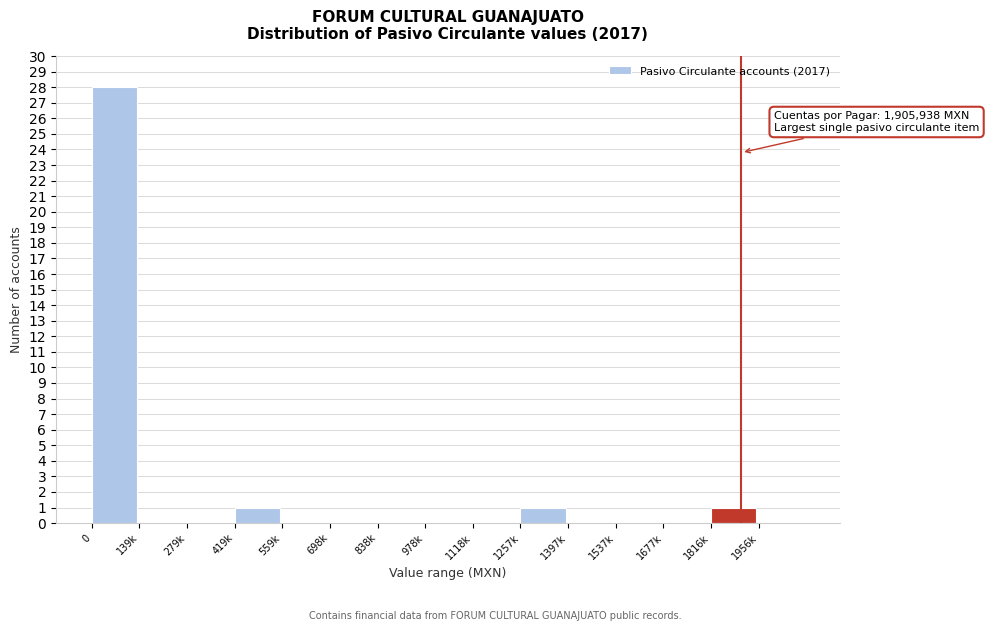

Reading left to right, extract all data points from this chart.

0=28	139k=0	279k=0	419k=1	559k=0	698k=0	838k=0	978k=0	1118k=0	1257k=1	1397k=0	1537k=0	1677k=0	1816k=1	1956k=0